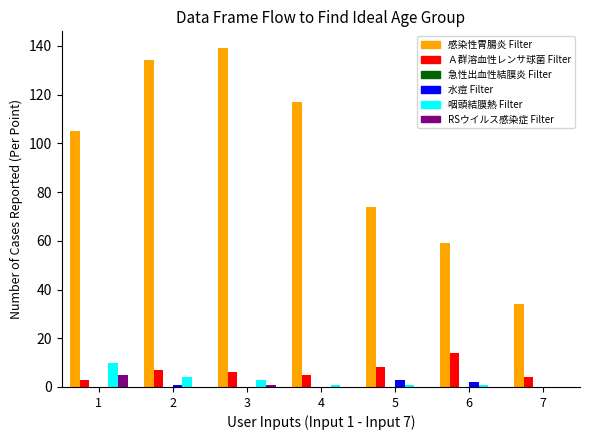

Which label corresponds to the largest value in the chart?

3